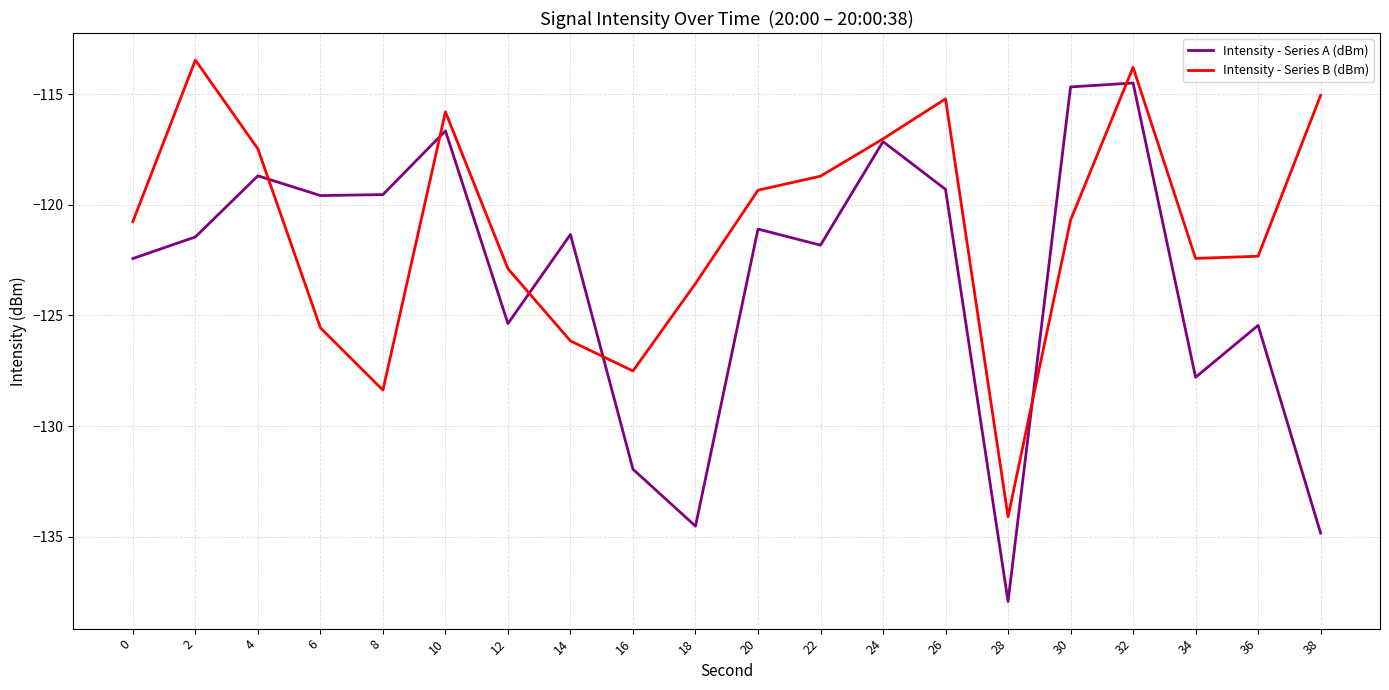

Between 4 and 28, which series saw the biggest shift?

Intensity - Series A (dBm)